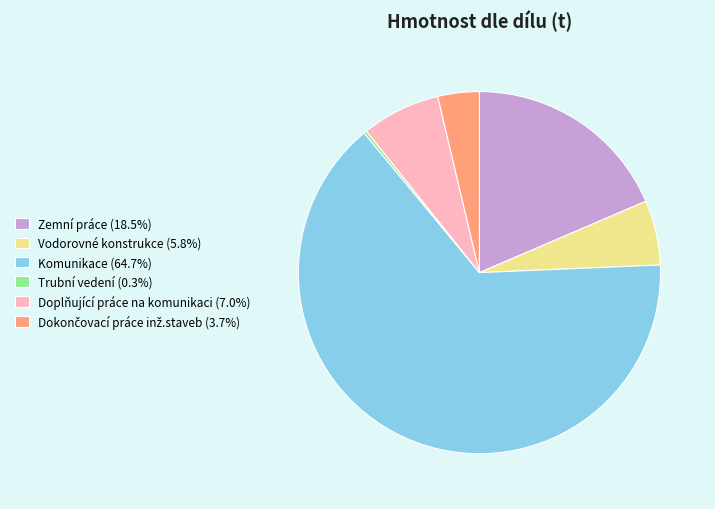

What is the ratio of the value at Zemní práce (18.5%) to the value at Doplňující práce na komunikaci (7.0%)?

2.6